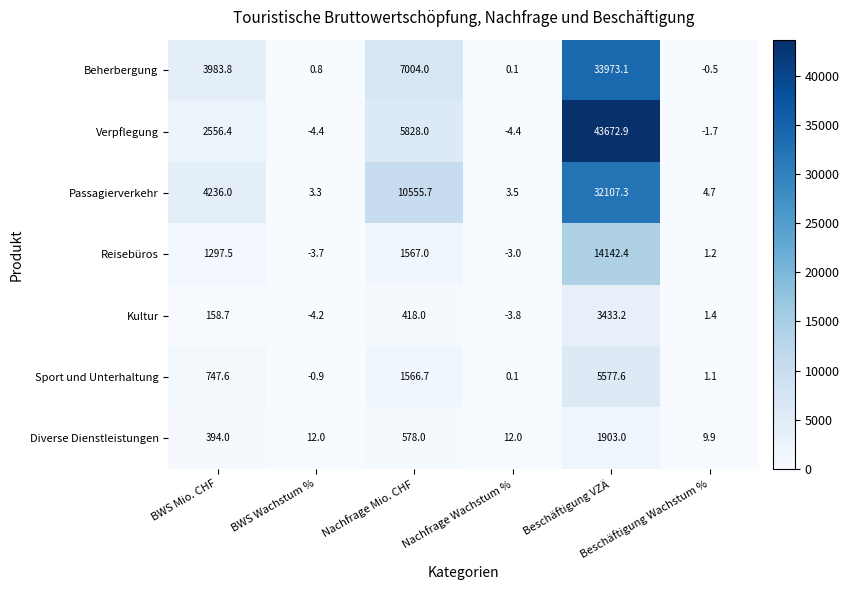

Which series has the largest total across all categories?

Verpflegung